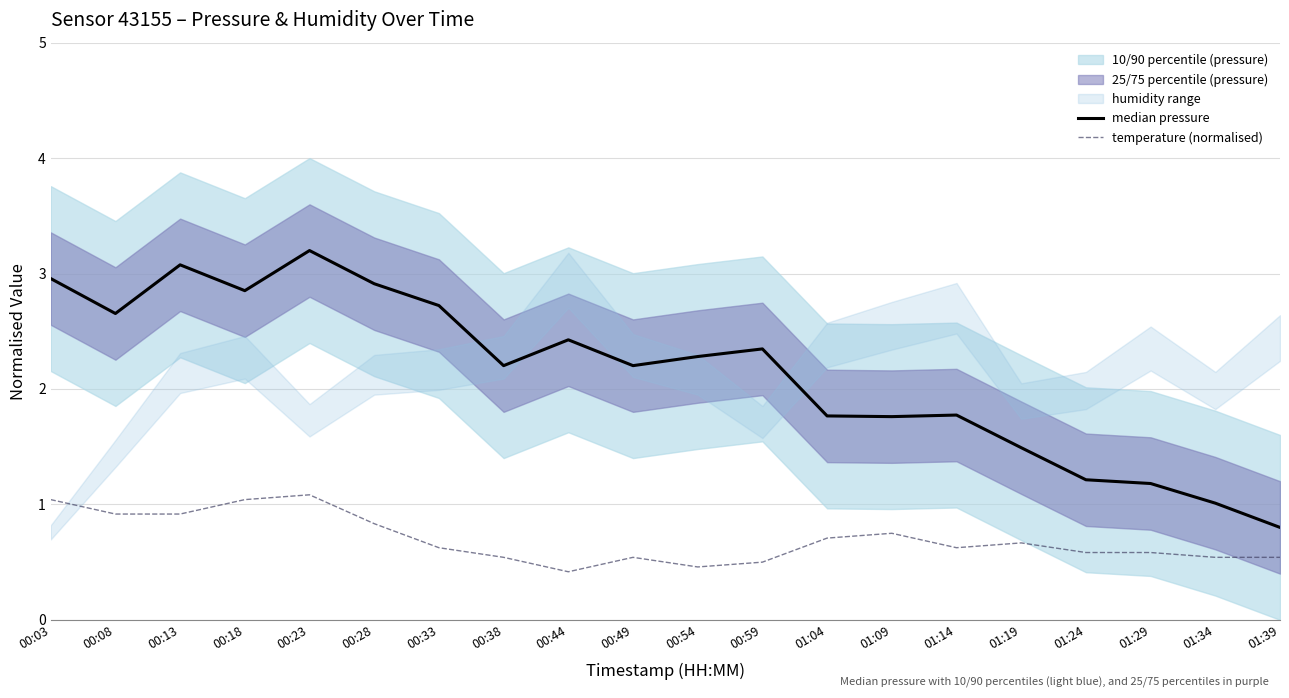

What is the maximum value shown in the chart?

3.2